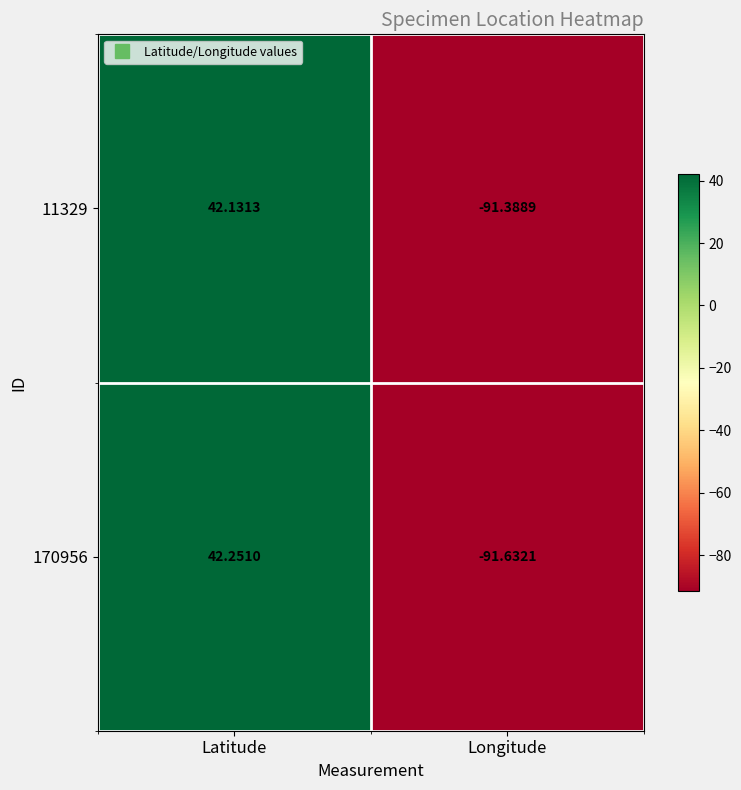

At which category is the sum across all series the highest?

Latitude